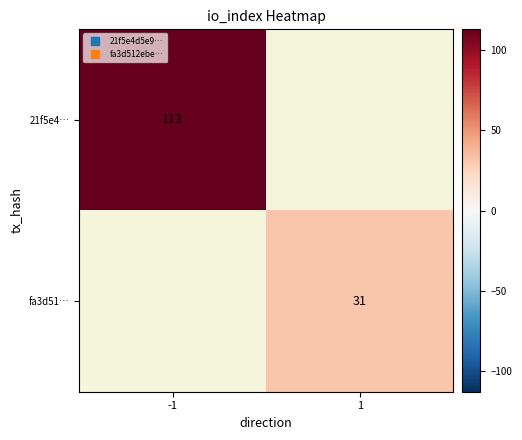

How many data points does each series have?

2